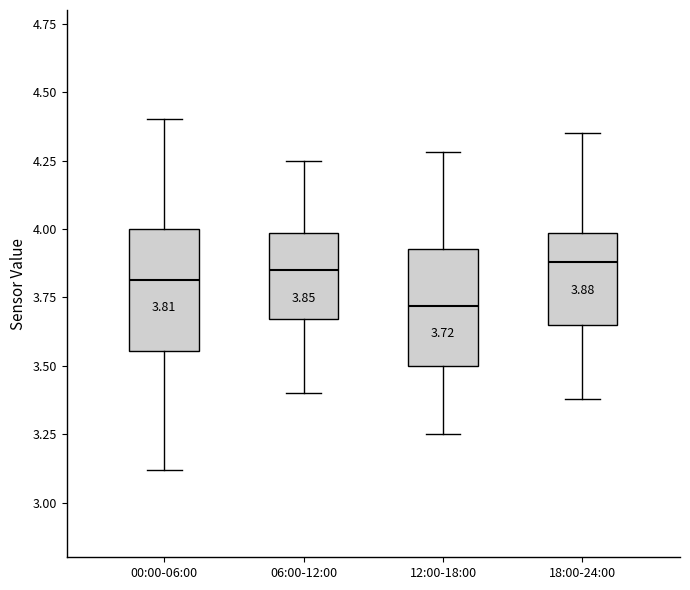

Which box has the lowest median line?

12:00-18:00